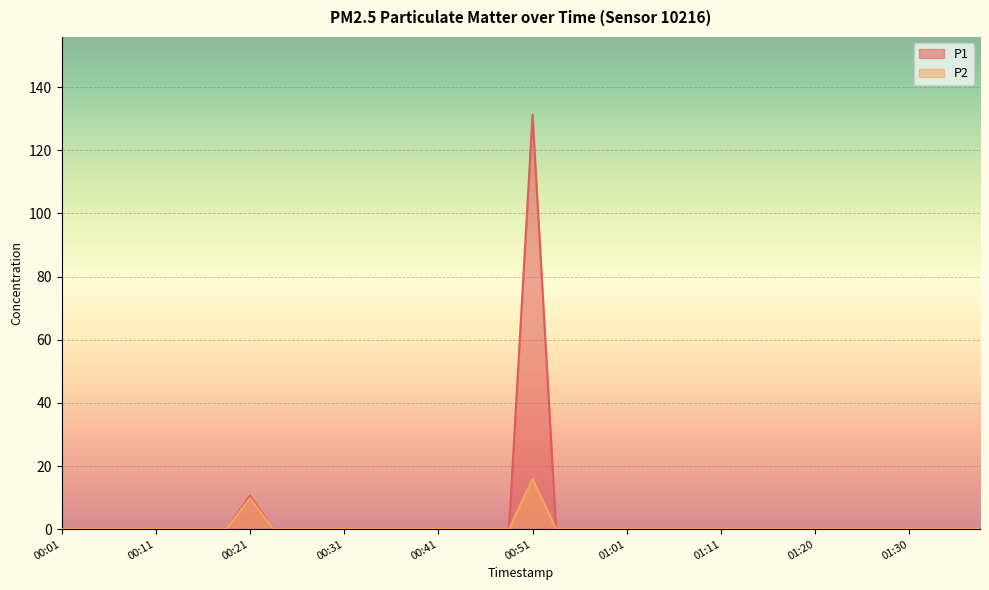

Rank the series by their maximum value, from lowest to highest.

P2, P1